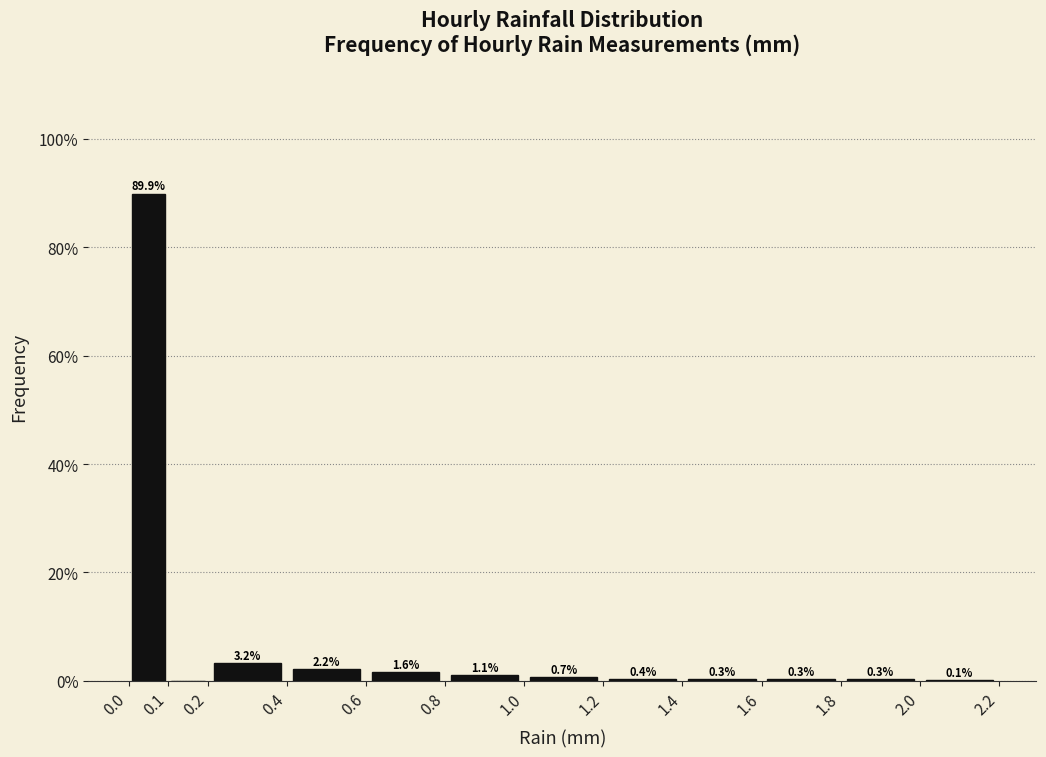

Which range on the x-axis has the tallest bar?

0.0 to 0.1